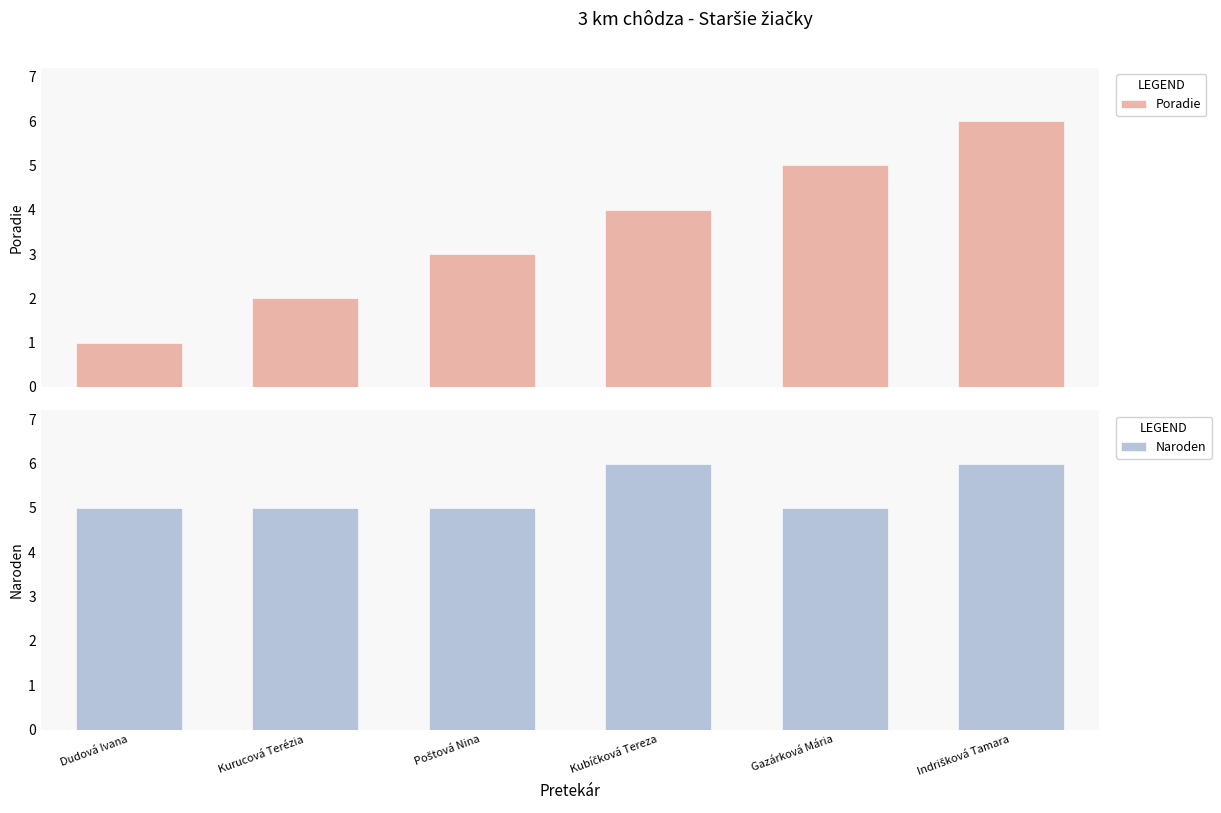

Reading left to right, transcribe all the data shown in this chart.

Poradie: Dudová Ivana=1	Kurucová Terézia=2	Poštová Nina=3	Kubíčková Tereza=4	Gazárková Mária=5	Indrišková Tamara=6
Naroden: Dudová Ivana=5	Kurucová Terézia=5	Poštová Nina=5	Kubíčková Tereza=6	Gazárková Mária=5	Indrišková Tamara=6